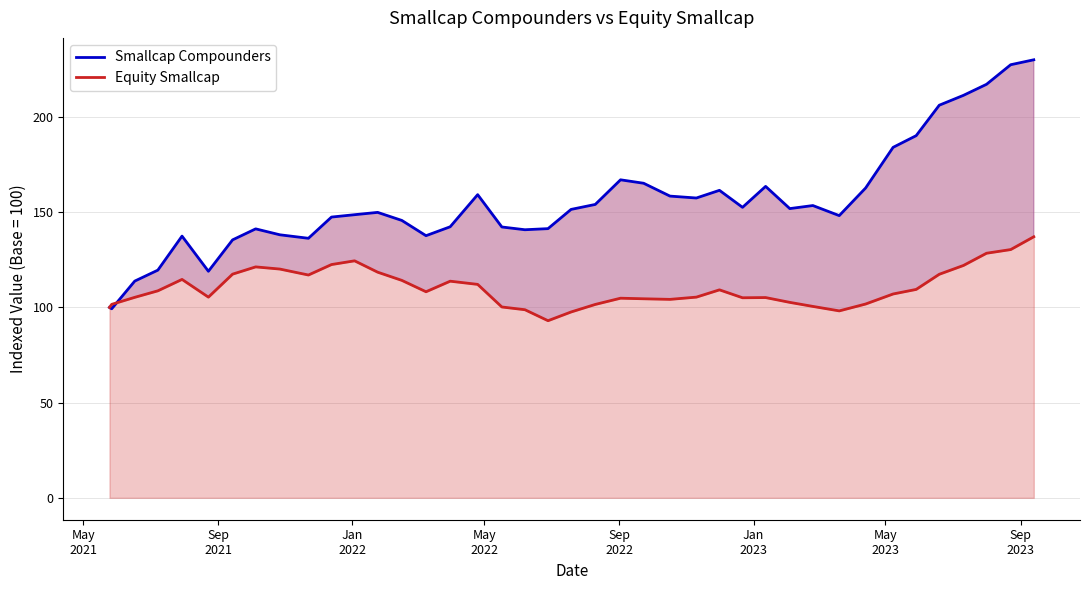

How many lines are shown in the chart?

2